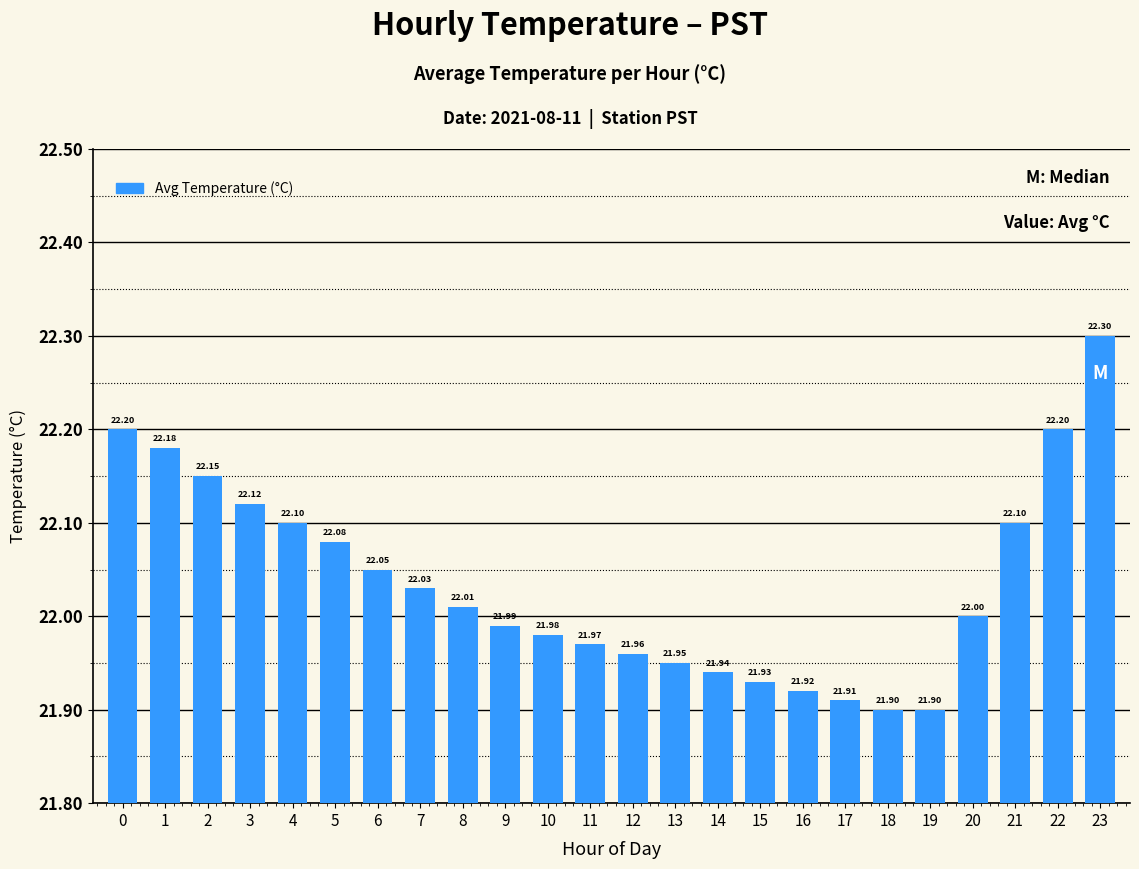

How many bars are there in total?

24